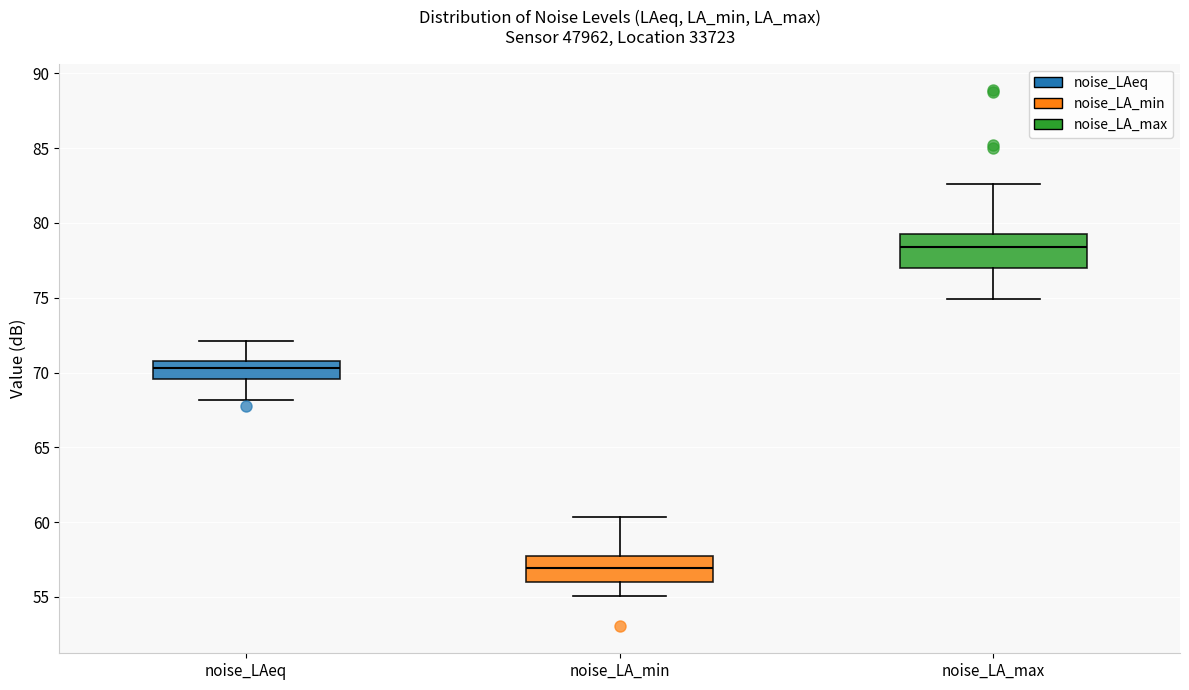

Which box's median line is the highest?

noise_LA_max